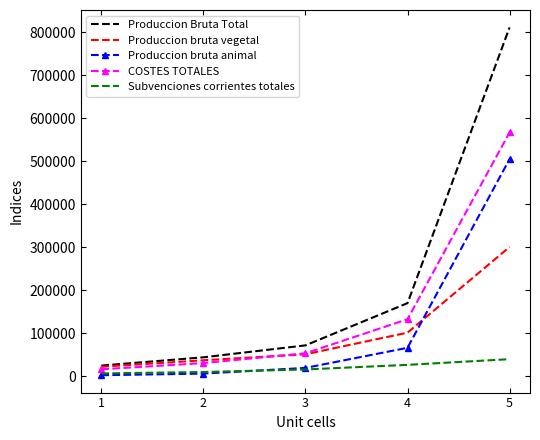

What is the highest value of the Subvenciones corrientes totales series?

39582